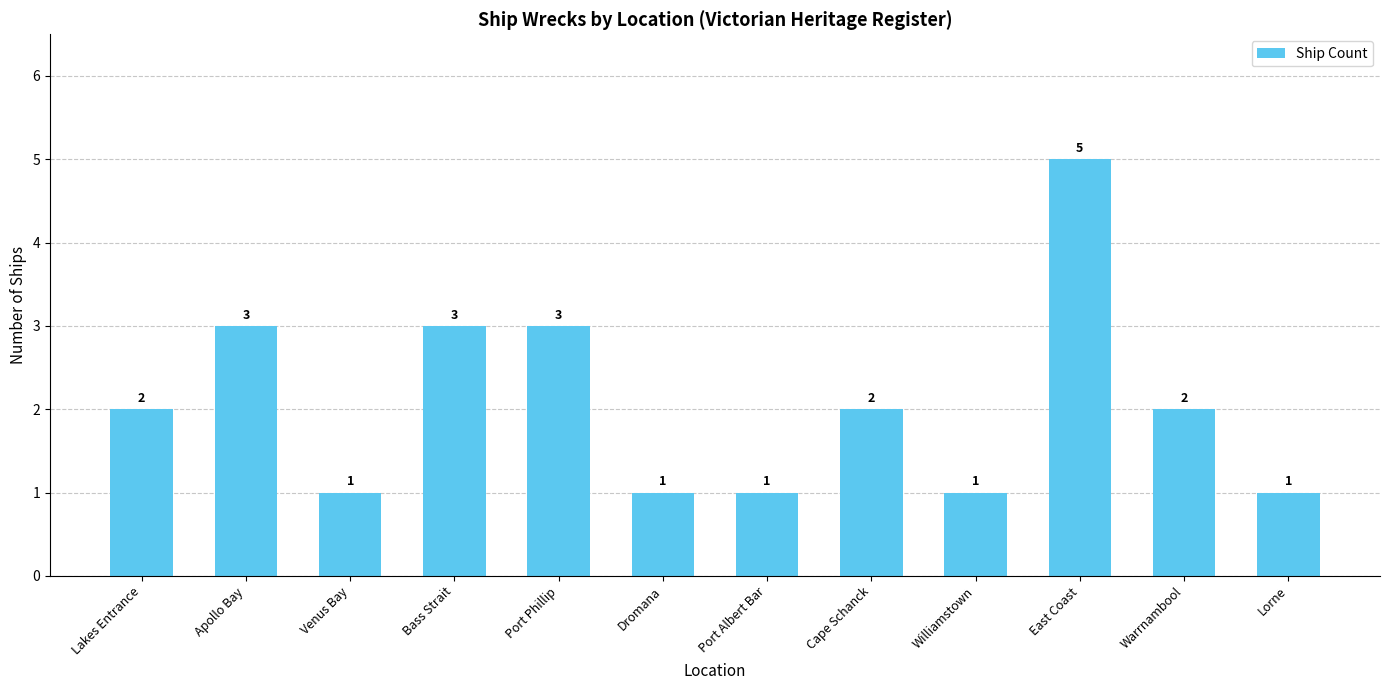

Reading left to right, transcribe all the data shown in this chart.

2	3	1	3	3	1	1	2	1	5	2	1